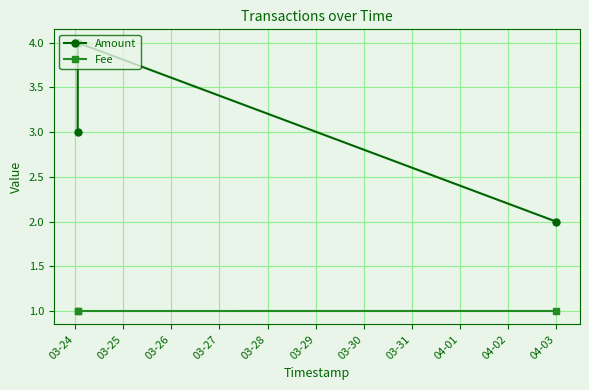

Which series has the widest spread of values?

Amount